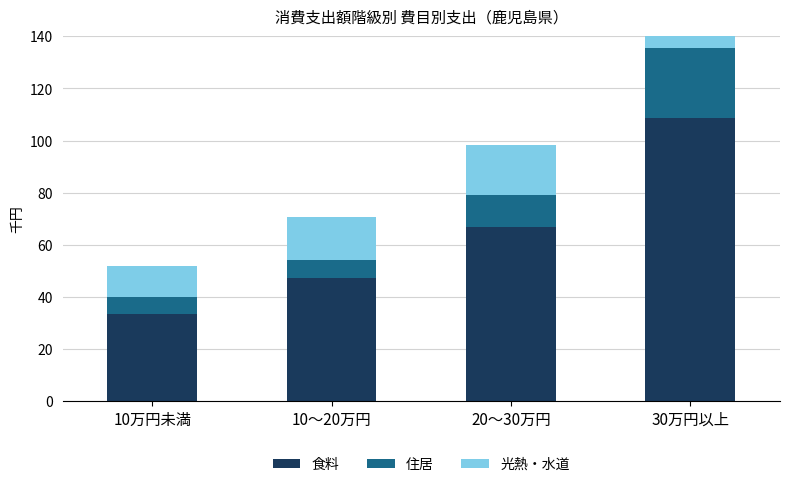

Which series changed the most between 10～20万円 and 20～30万円?

食料